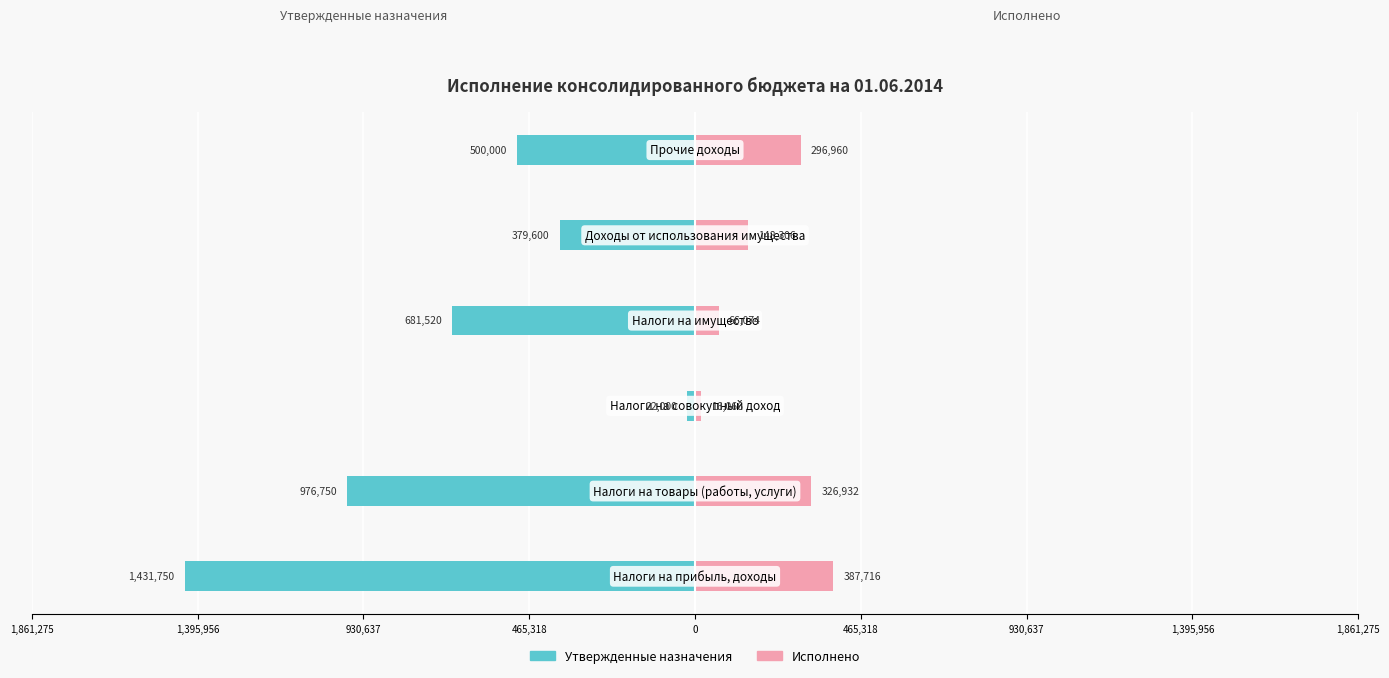

What is the average value of the Исполнено series?

207009.2